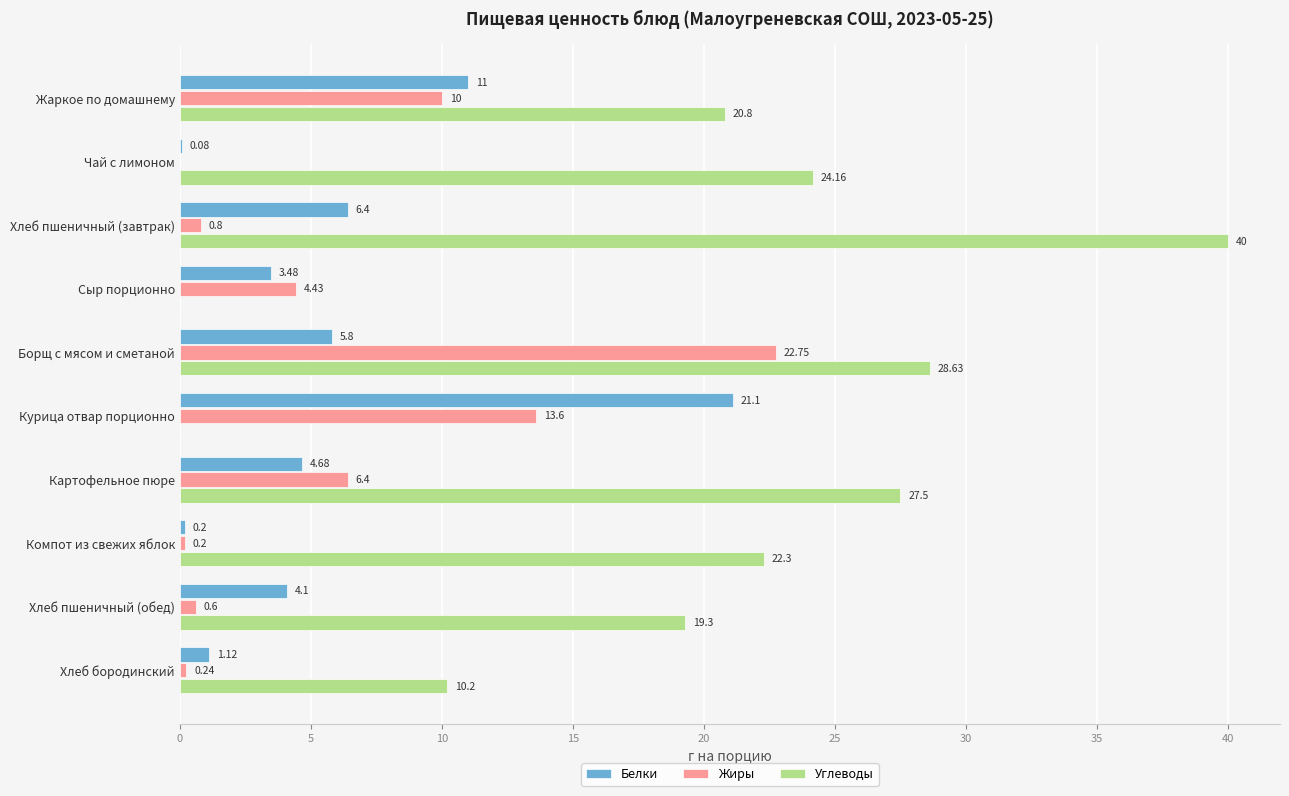

What are all the series names shown in the legend?

Белки, Жиры, Углеводы